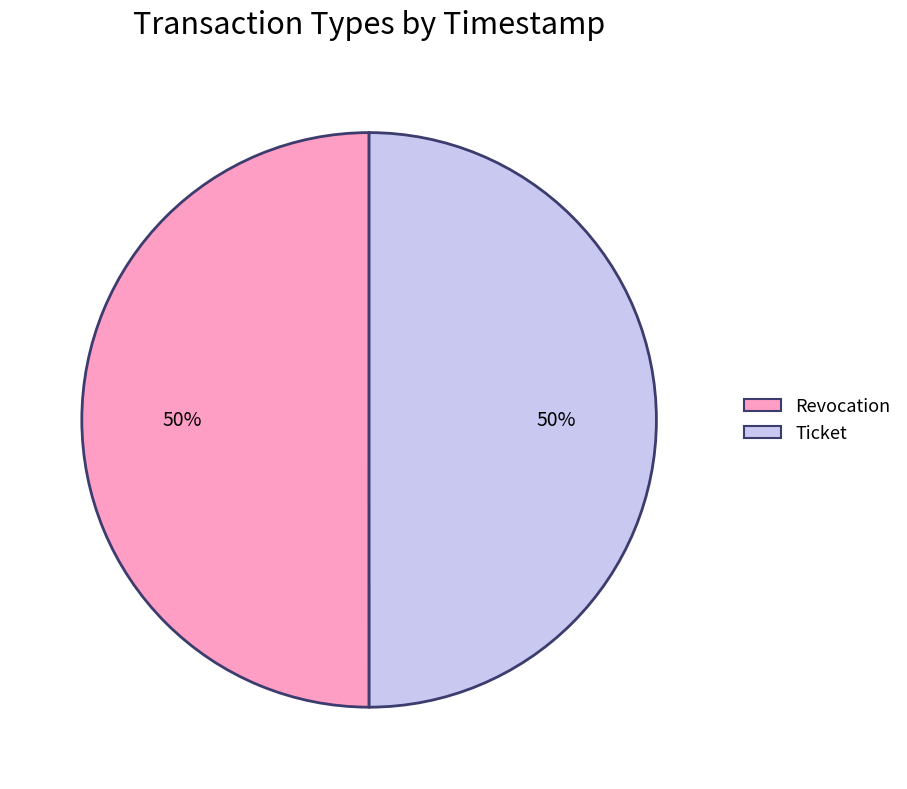

To the nearest percent, what is the combined percentage of Revocation and Ticket?

100%